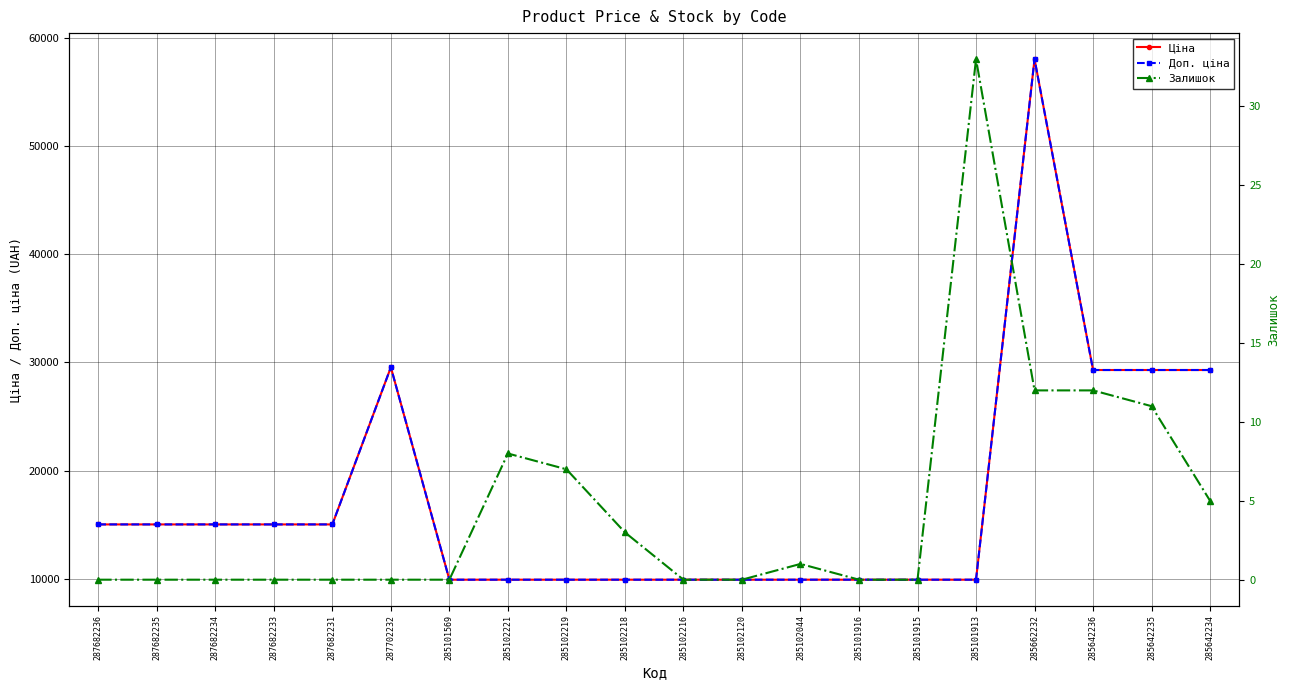

What is the label of the 14th point from the left?

285101916